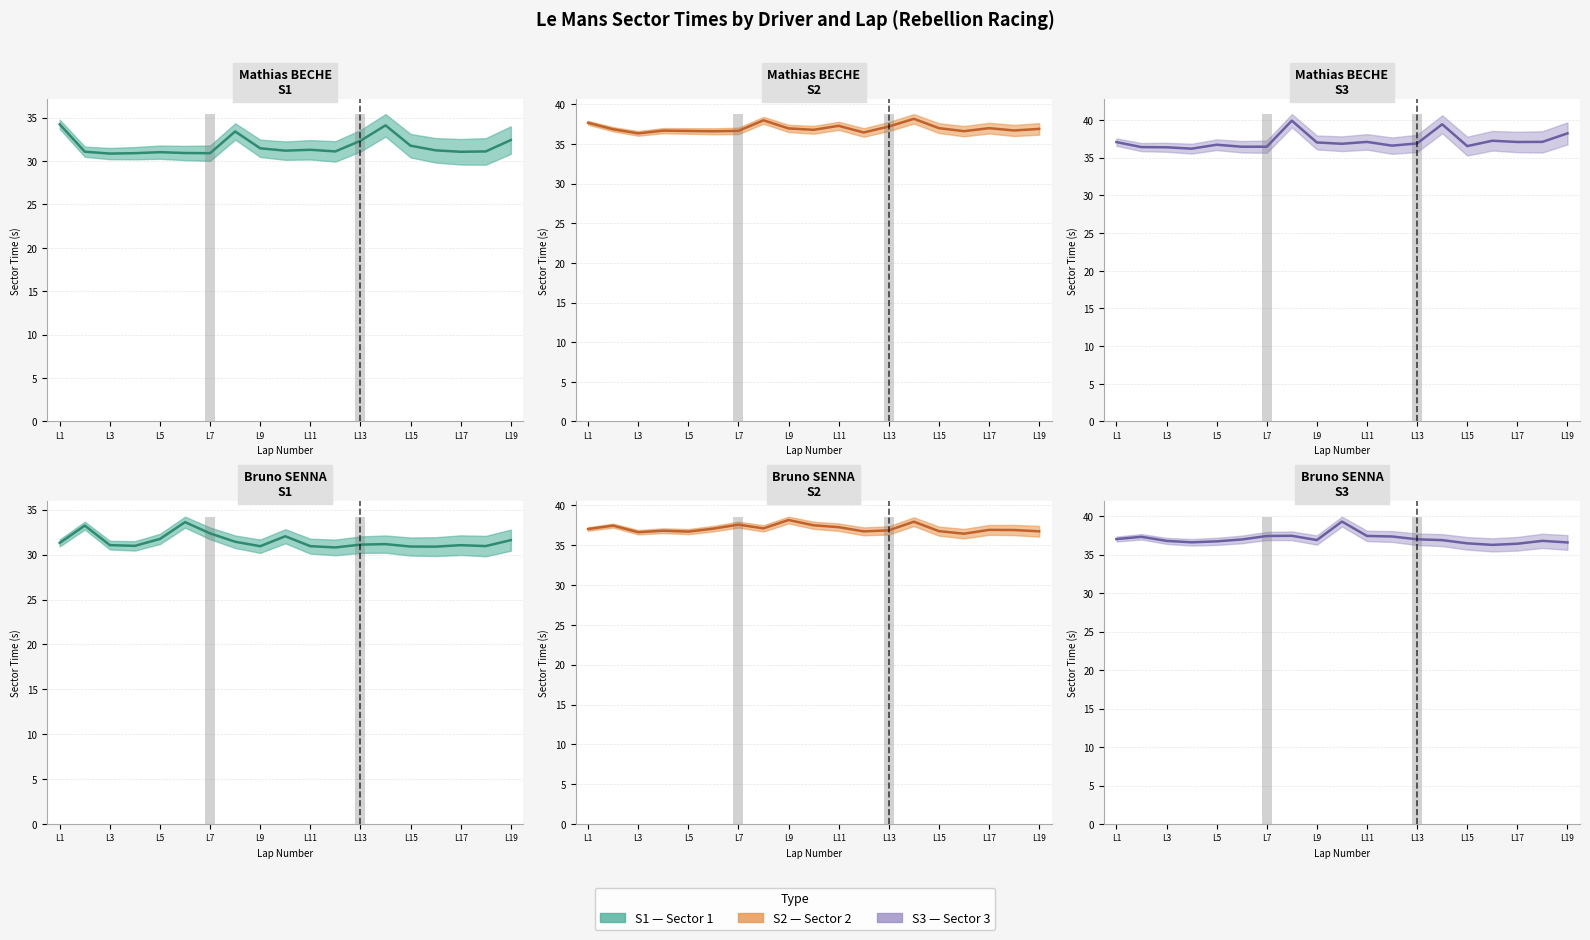

Which series has the largest total across all categories?

S2 (observed)